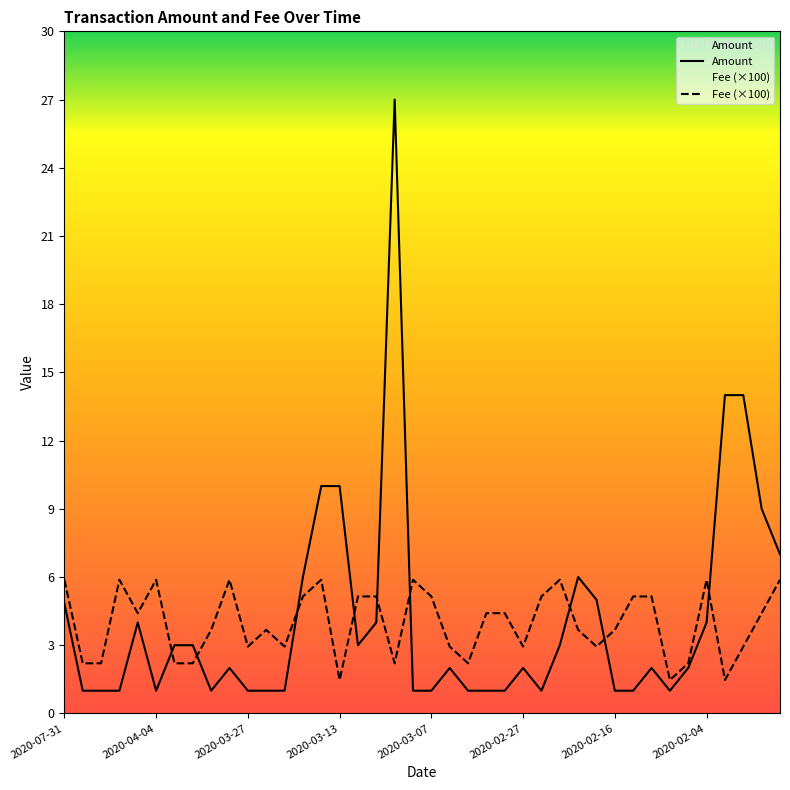

List the series in order of their overall mean, highest first.

Amount, Fee